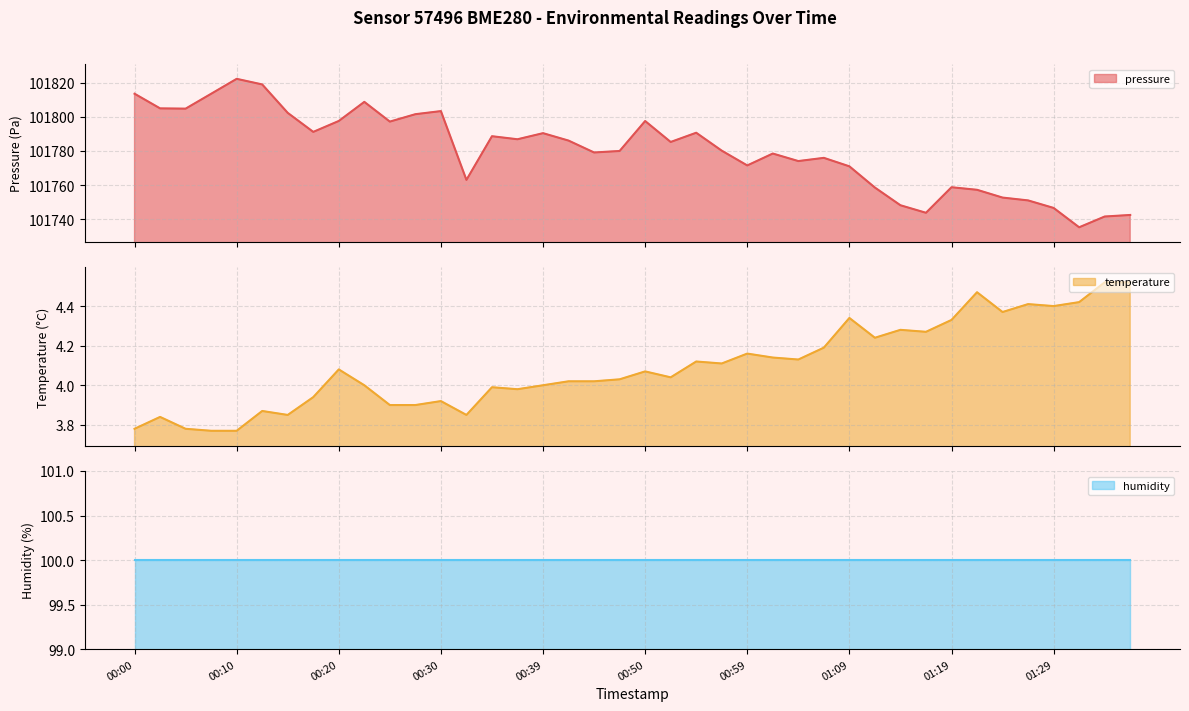

True or false: pressure has more than 0 points higher than both neighbors.

True